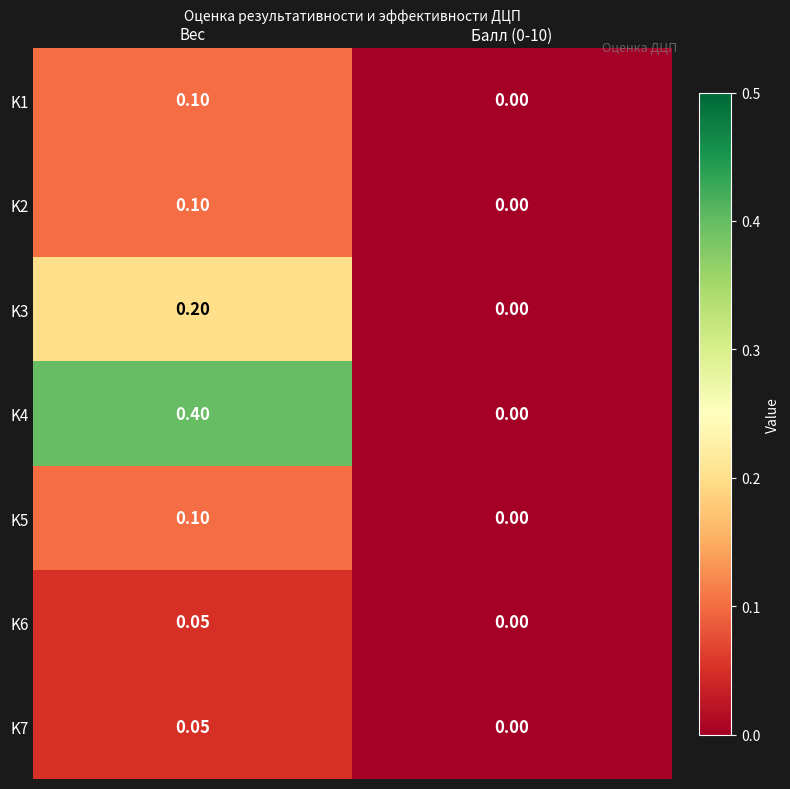

At which category does the chart reach its peak across all series?

Вес